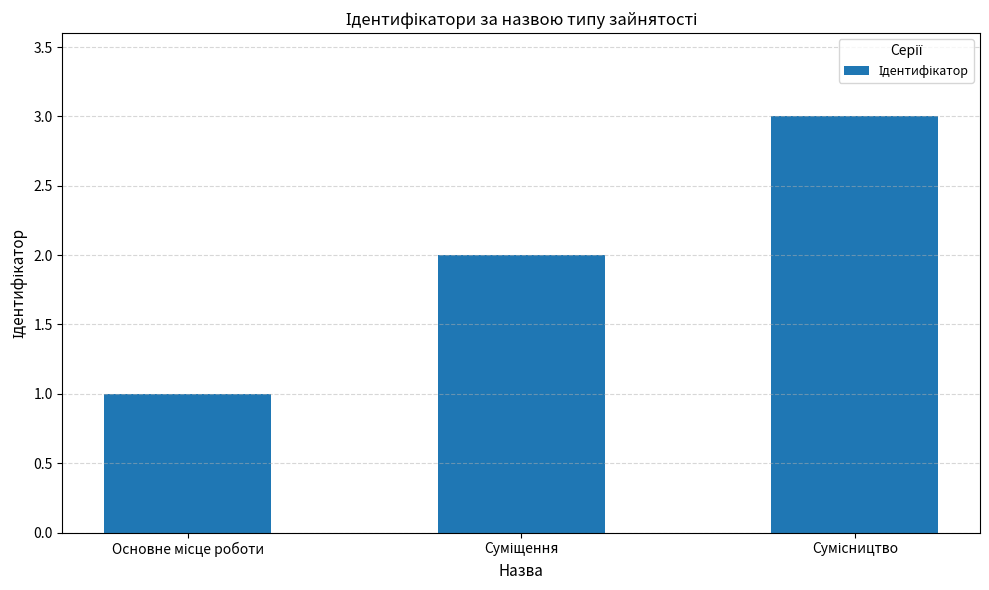

What is the maximum value shown in the chart?

3